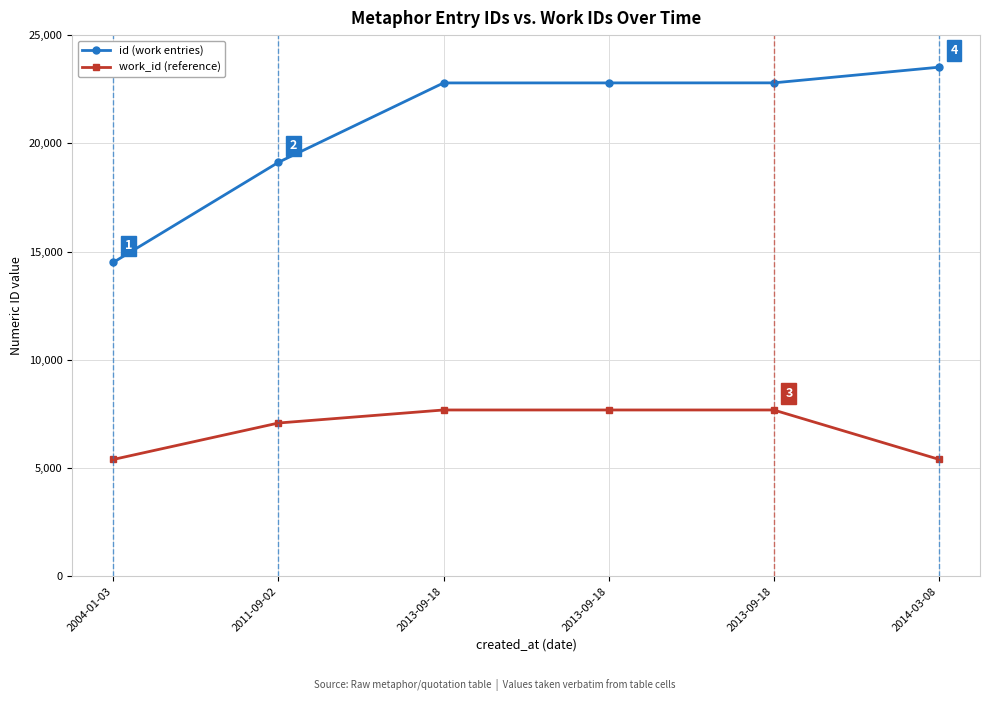

Reading left to right, extract all data points from this chart.

id (work entries): 2004-01-03=14504	2011-09-02=19125	2013-09-18=22791	2013-09-18=22792	2013-09-18=22794	2014-03-08=23517
work_id (reference): 2004-01-03=5397	2011-09-02=7080	2013-09-18=7682	2013-09-18=7682	2013-09-18=7682	2014-03-08=5404